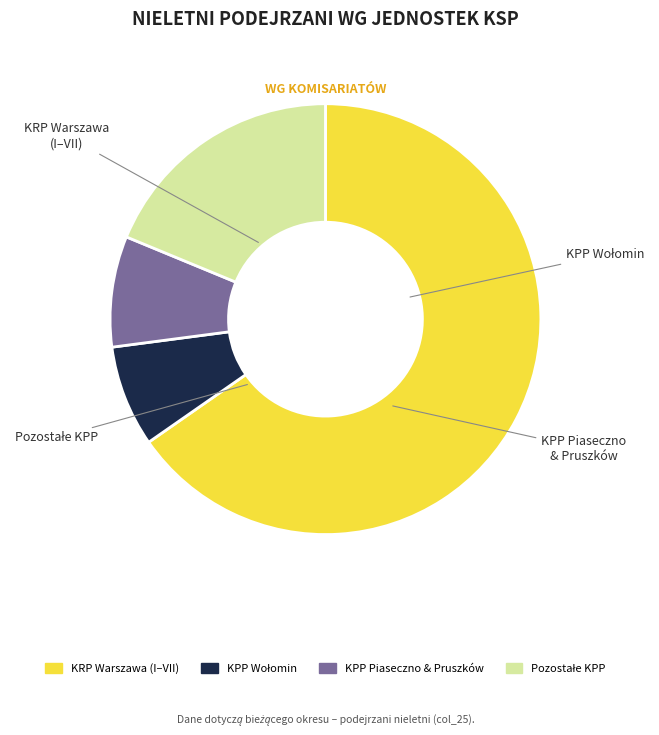

How many slices are in this pie chart?

4